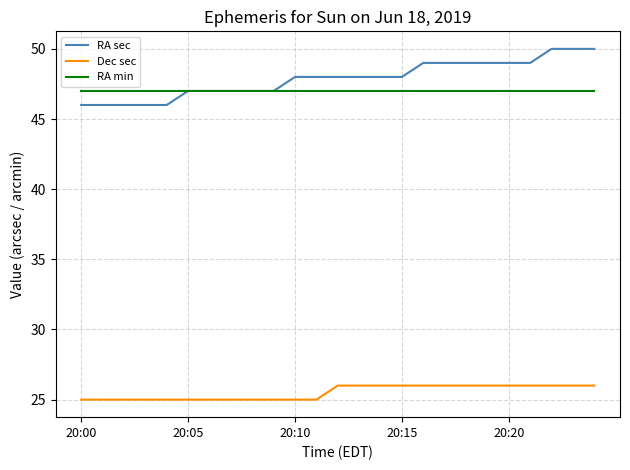

What is the smallest value displayed?

25